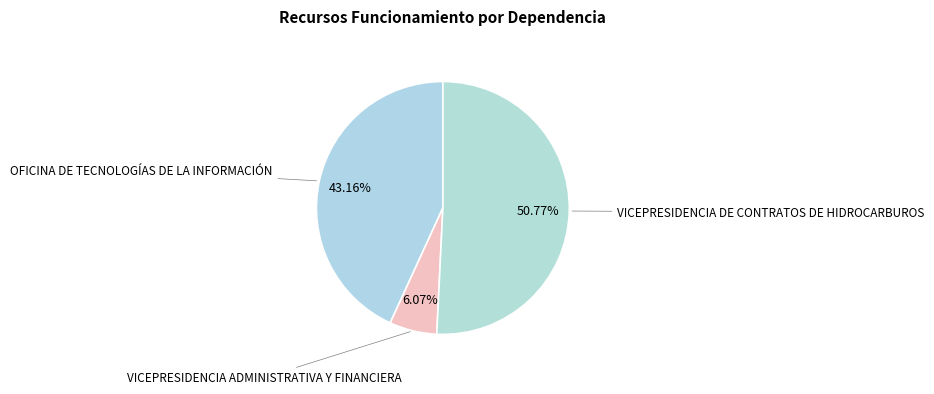

Count the number of slices in the pie.

3